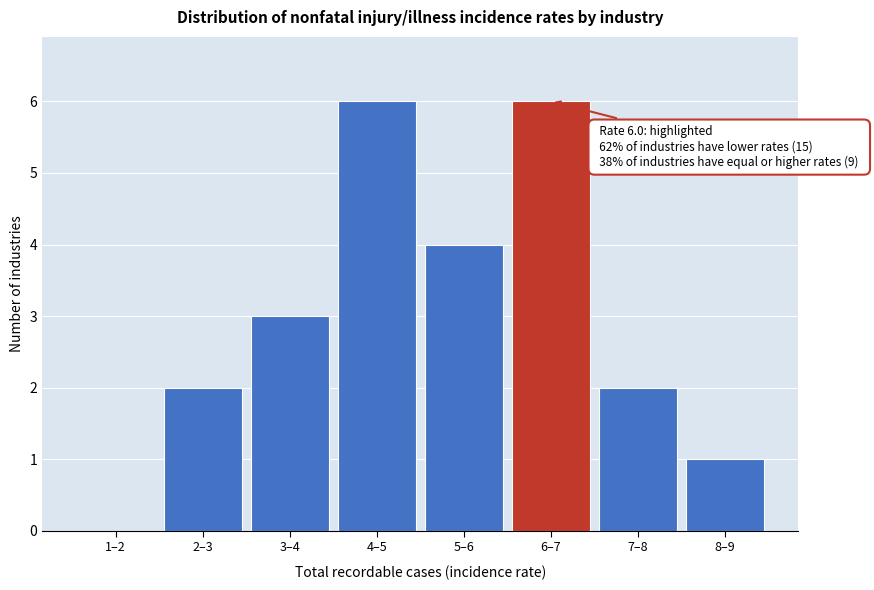

Reading right to left, what are all the values shown in this chart?

8–9=1	7–8=2	6–7=6	5–6=4	4–5=6	3–4=3	2–3=2	1–2=0